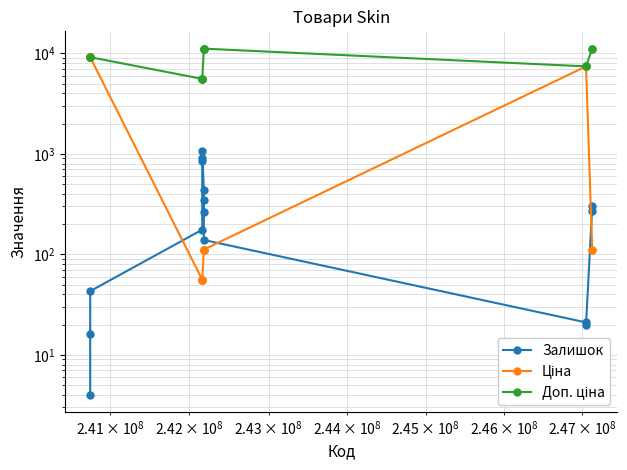

Which series has the largest total across all categories?

Доп. ціна